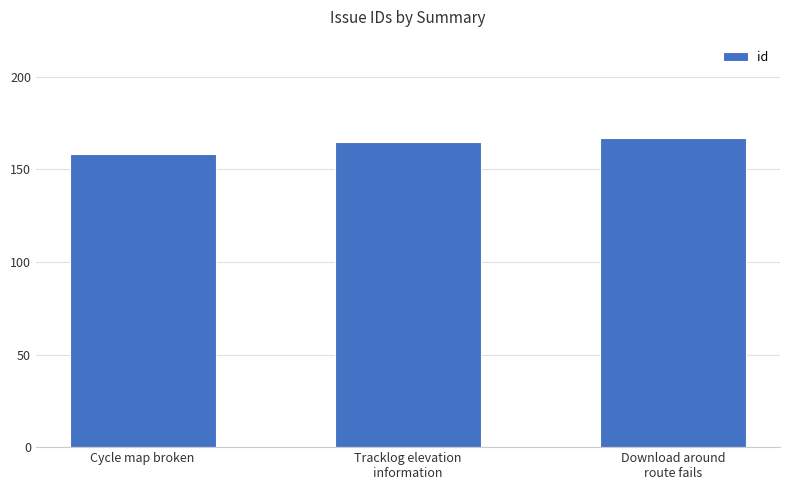

How many categories are shown in the chart?

3